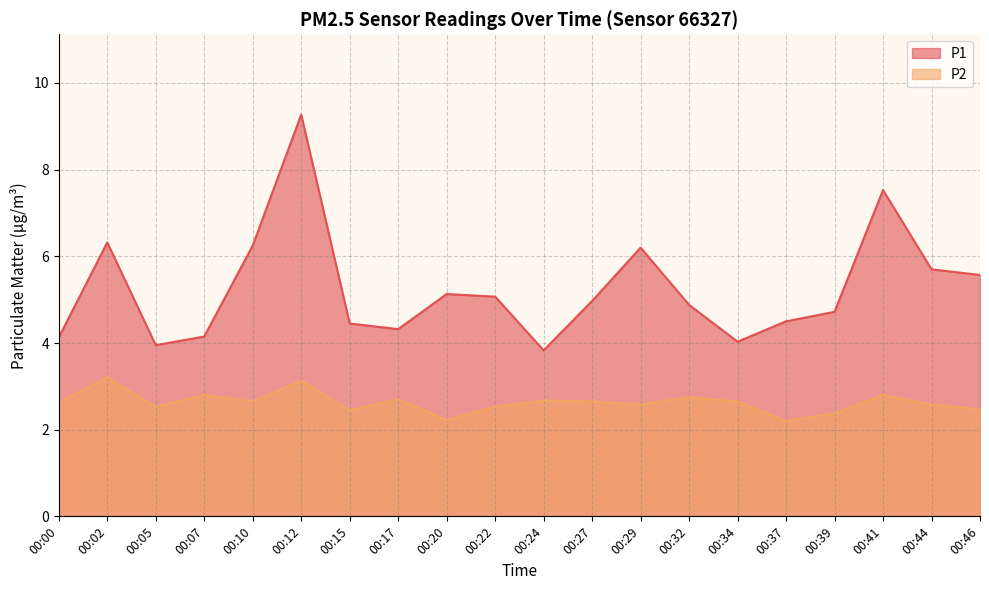

What are all the series names shown in the legend?

P1, P2